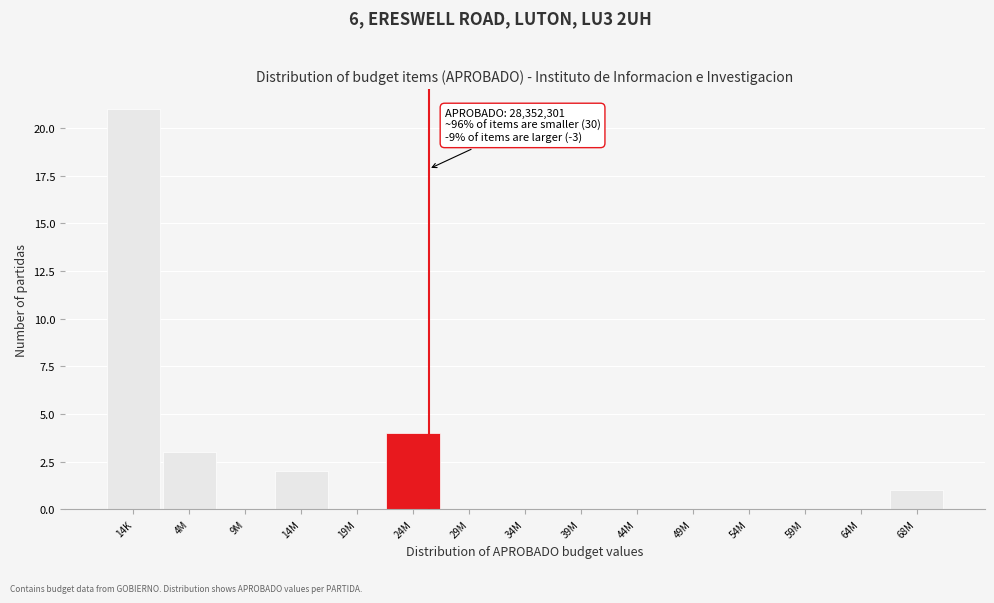

Reading left to right, list all the values displayed in this chart.

14K=21	4M=3	9M=0	14M=2	19M=0	24M=4	29M=0	34M=0	39M=0	44M=0	49M=0	54M=0	59M=0	64M=0	68M=1